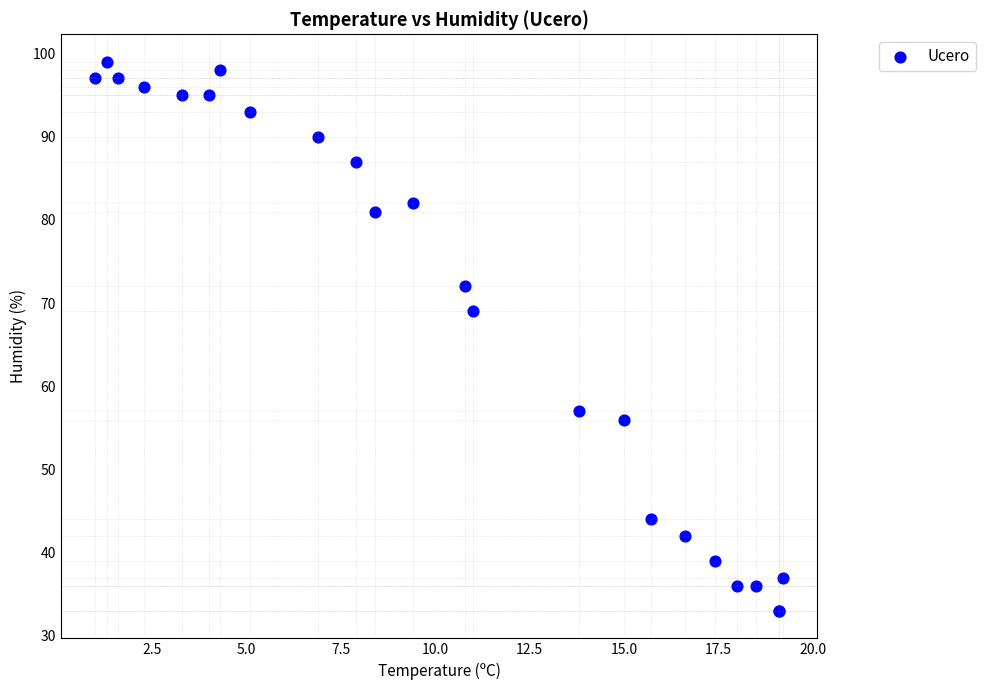

What Y value in the scatter plot is closest to 66?

69